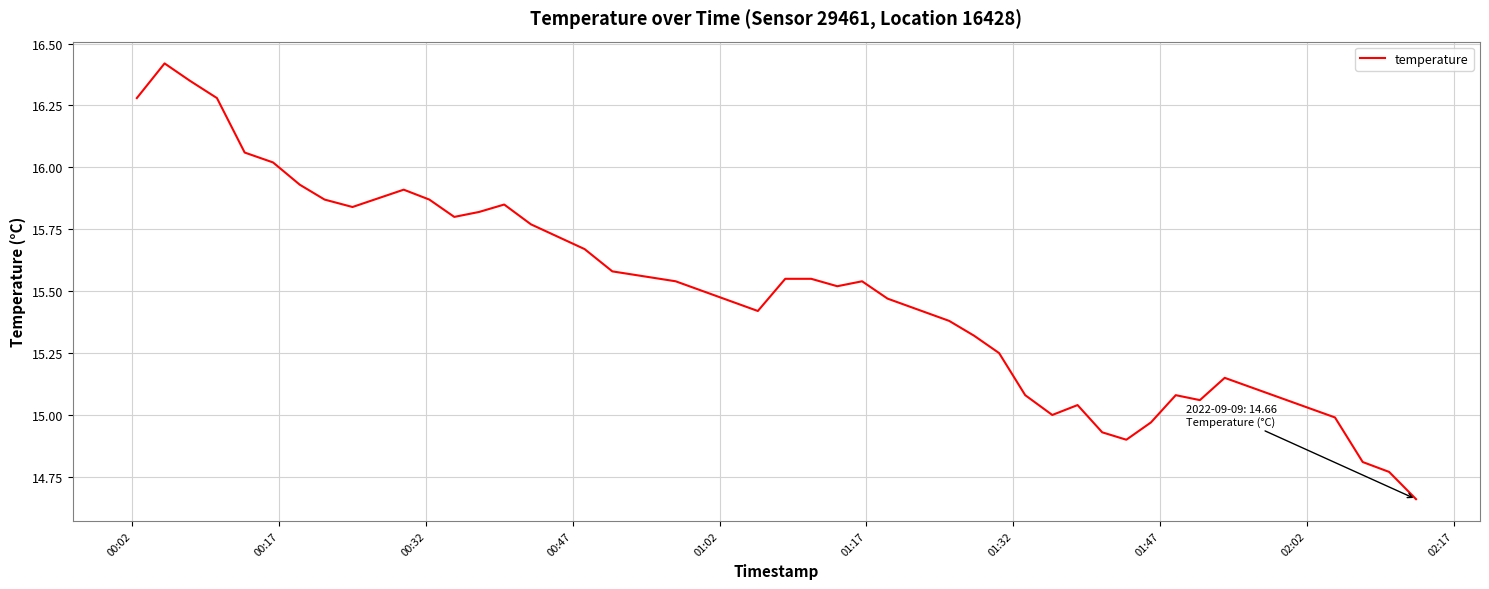

What is the difference between the maximum and minimum values?

1.8